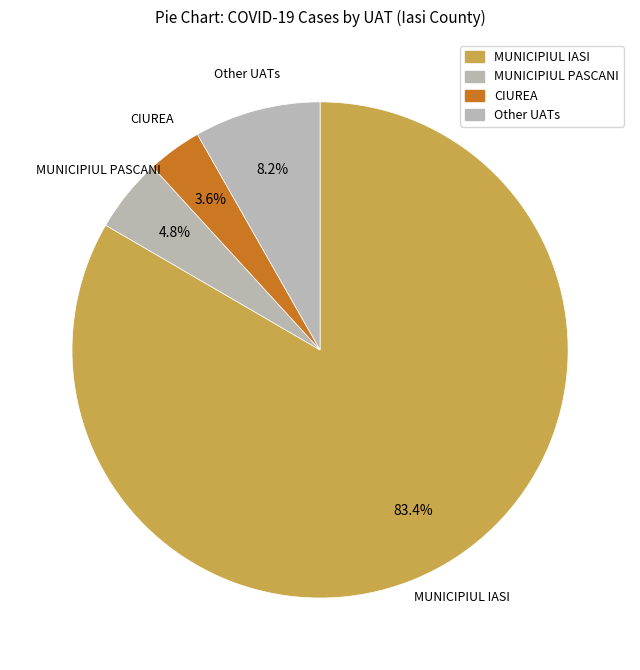

How many segments does this pie chart have?

4